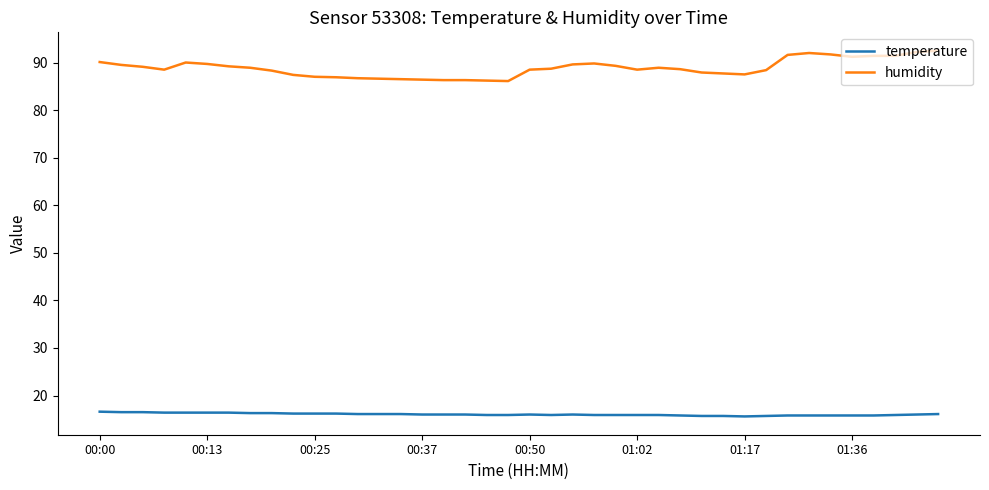

What is the difference between the maximum and minimum values in the temperature series?

1.0